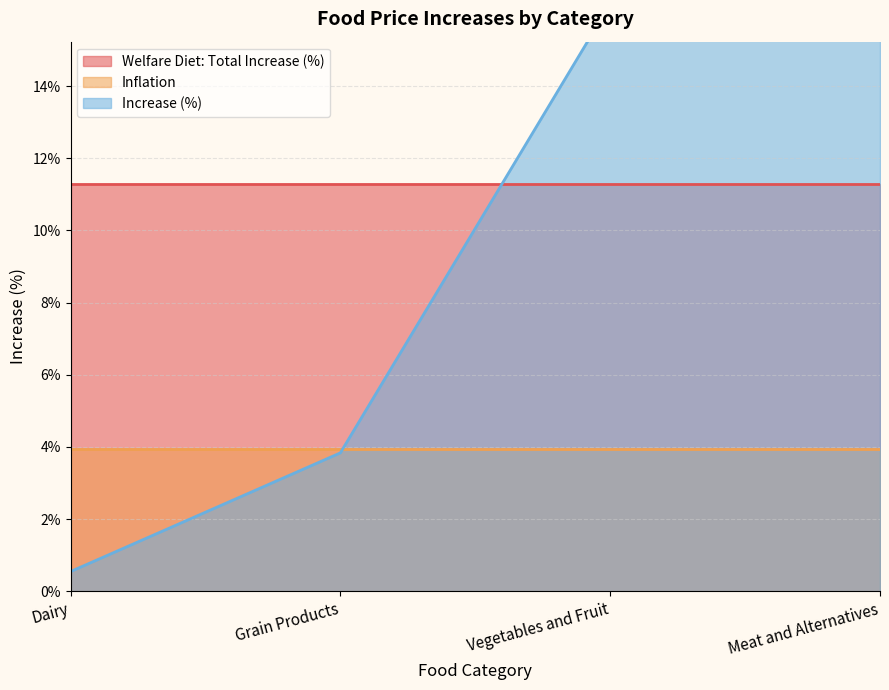

True or false: Welfare Diet: Total Increase (%) has more than 1 interior local peaks.

False